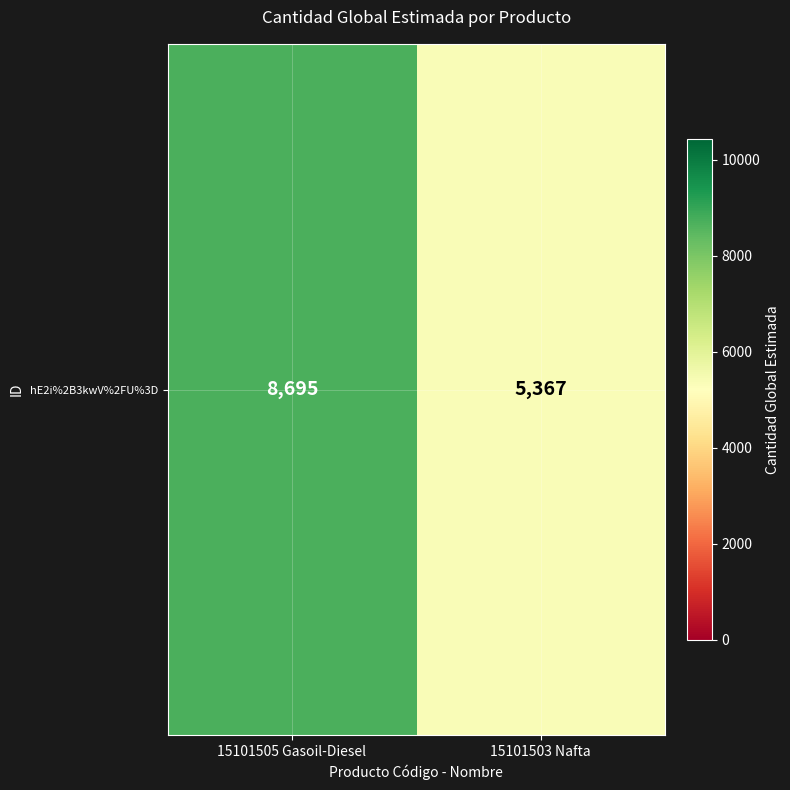

What is the change in value from 15101505 Gasoil-Diesel to 15101503 Nafta?

-3328